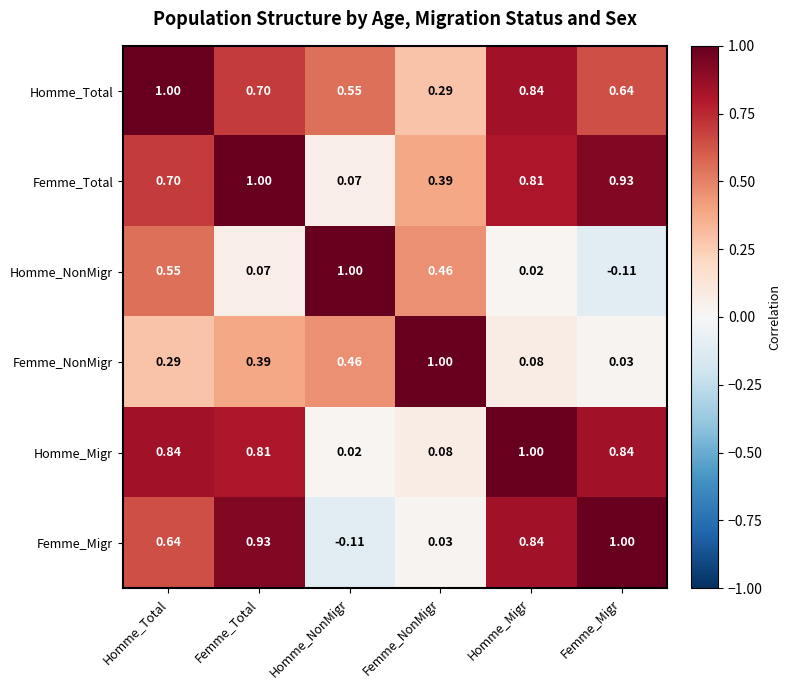

Is the value of Femme_NonMigr at Homme_NonMigr greater than the value of Femme_Total at Homme_Total?

No